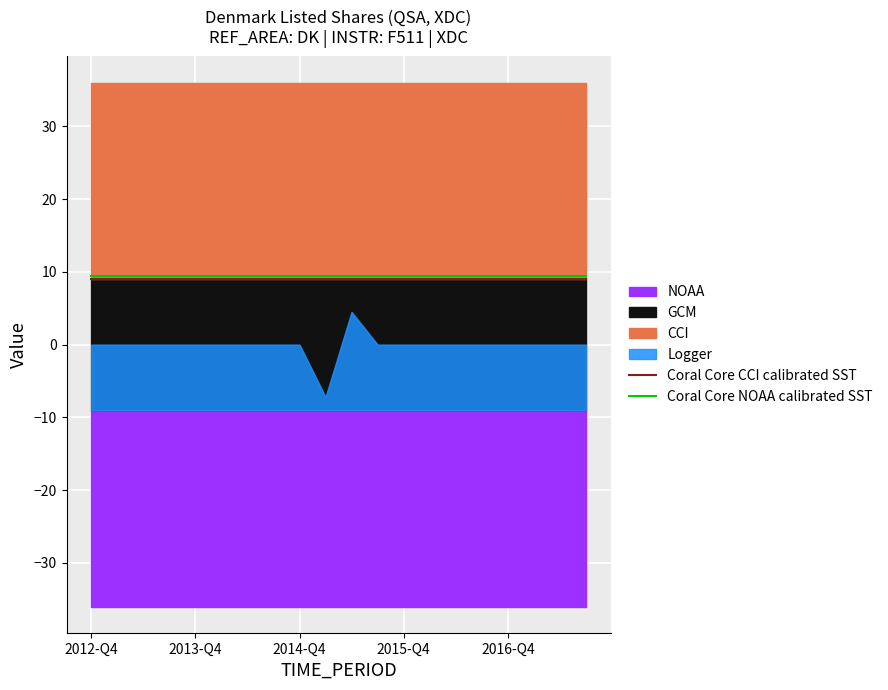

True or false: Coral Core CCI calibrated SST and Coral Core NOAA calibrated SST cross at least once.

False